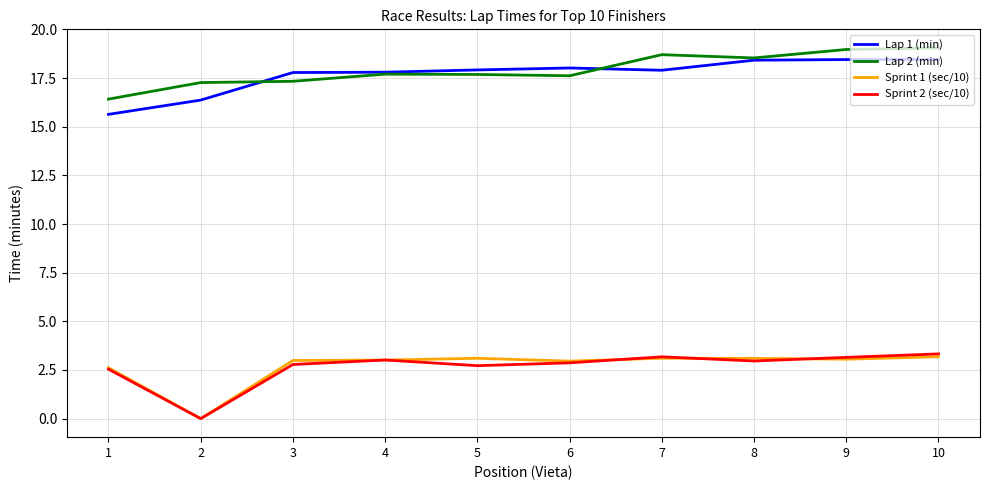

Is it true that Lap 2 (min) equals 5.7 at 6?

False